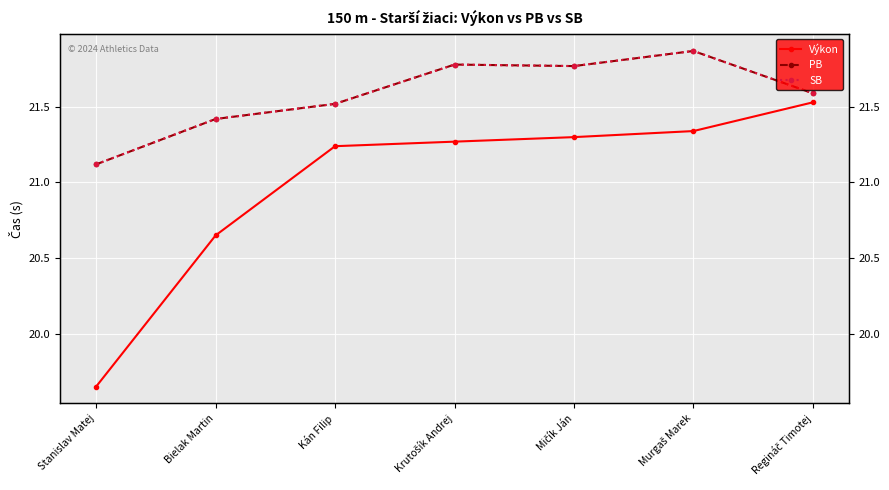

How many interior local valleys does the PB series have?

1